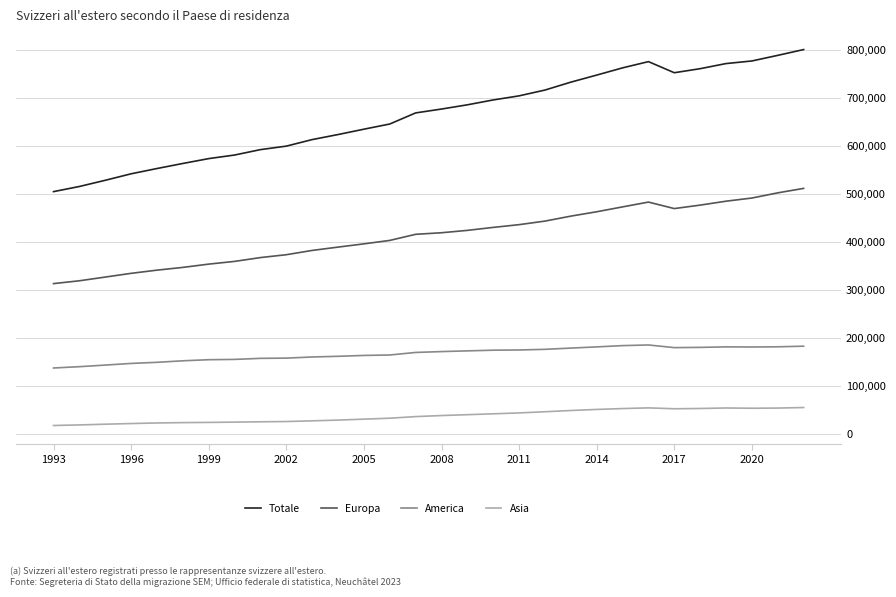

Which series has the largest total across all categories?

Totale